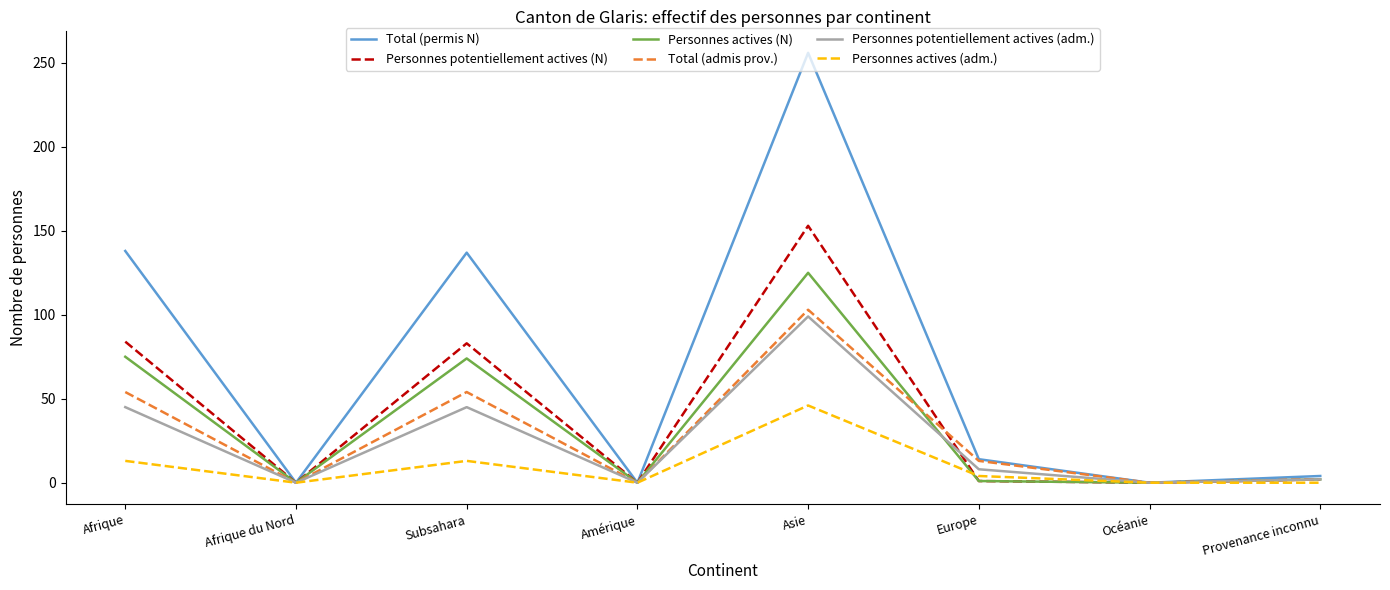

What is the difference between the second highest and minimum values in the Total (permis N) series?

138